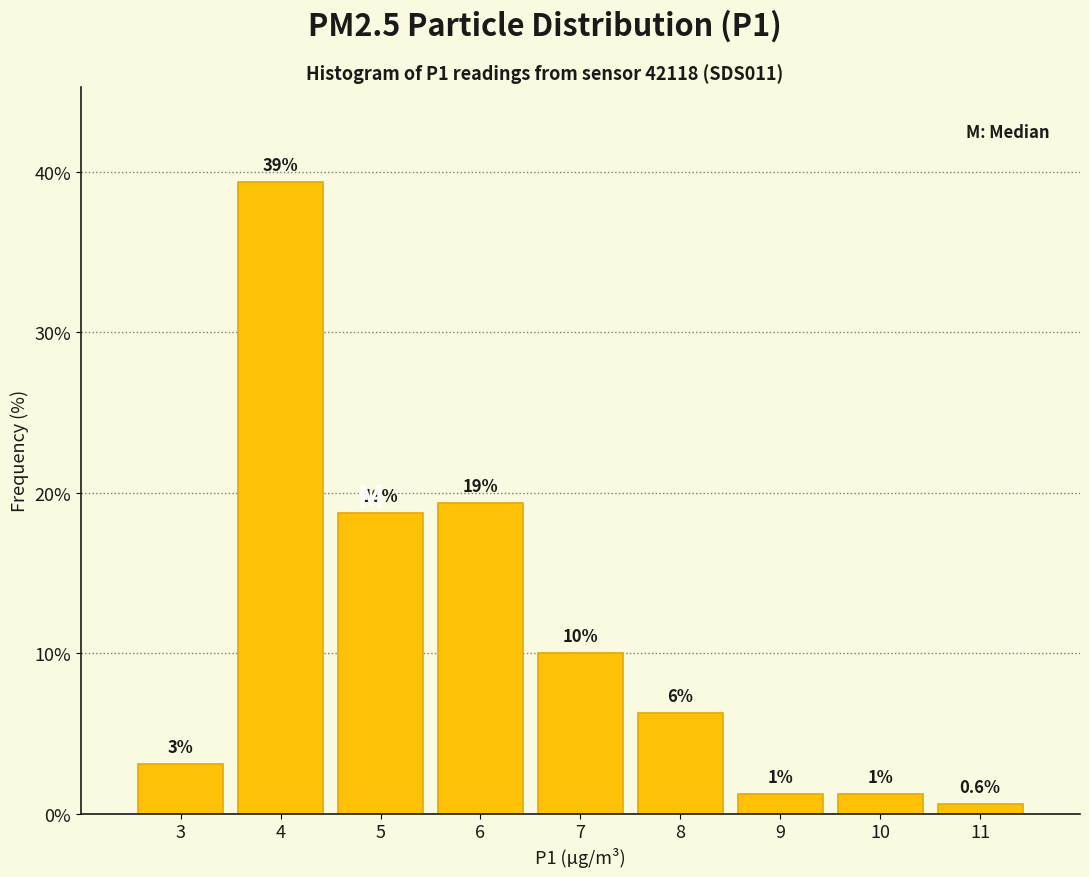

Does the chart contain any negative values?

No